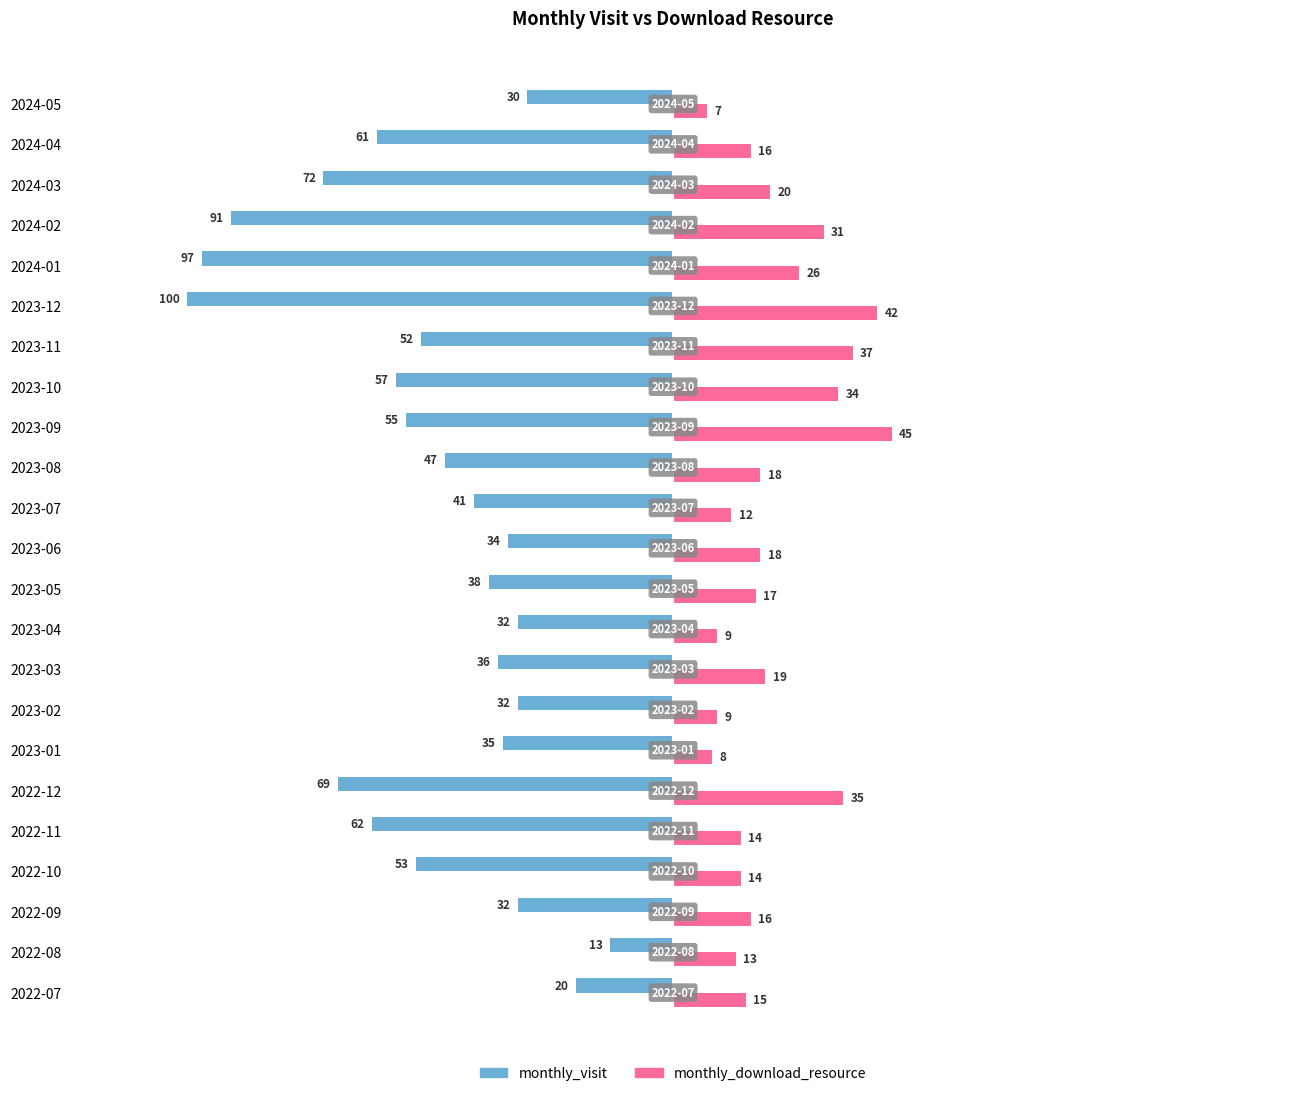

Read the monthly_download_resource value at 2024-03.

20